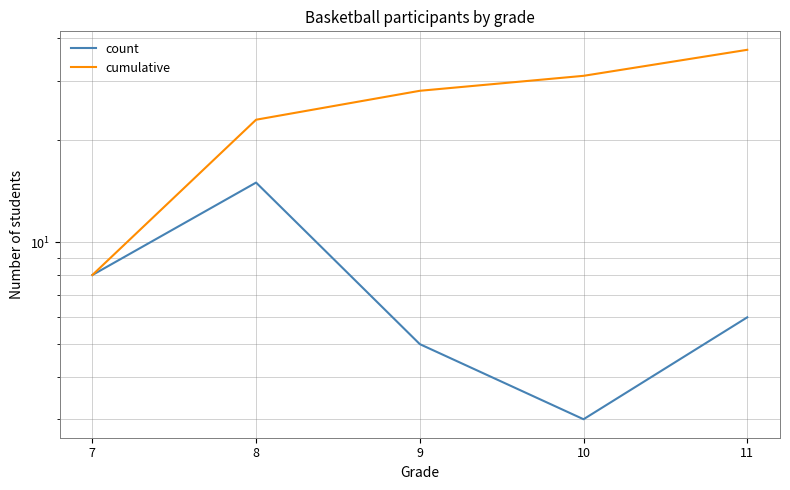

What is the difference between the maximum and second lowest values in the count series?

10